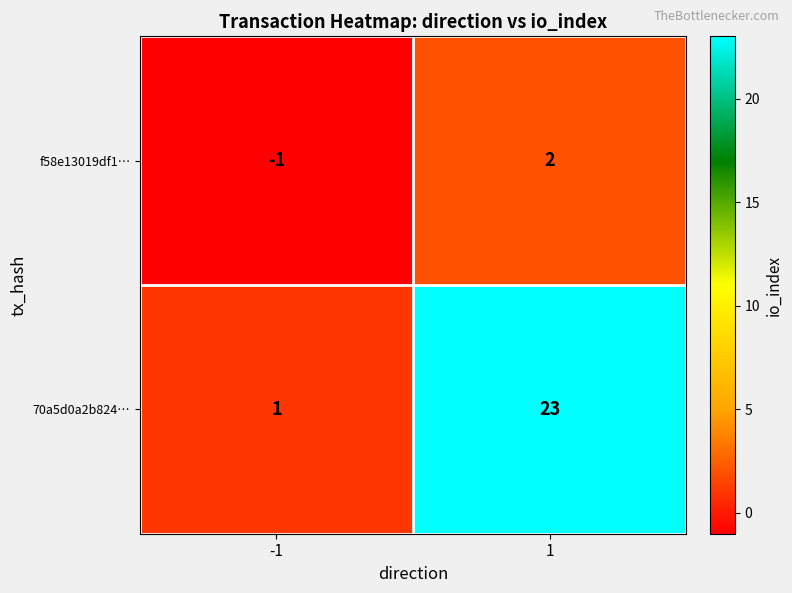

Count the number of categories in the chart.

2